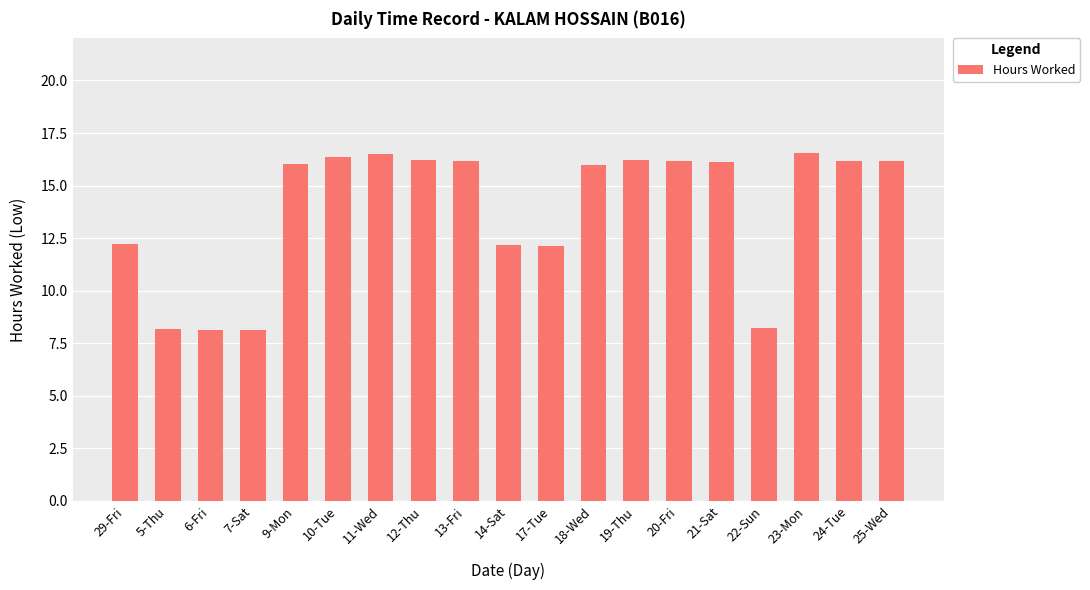

Does the chart contain stacked bars?

No